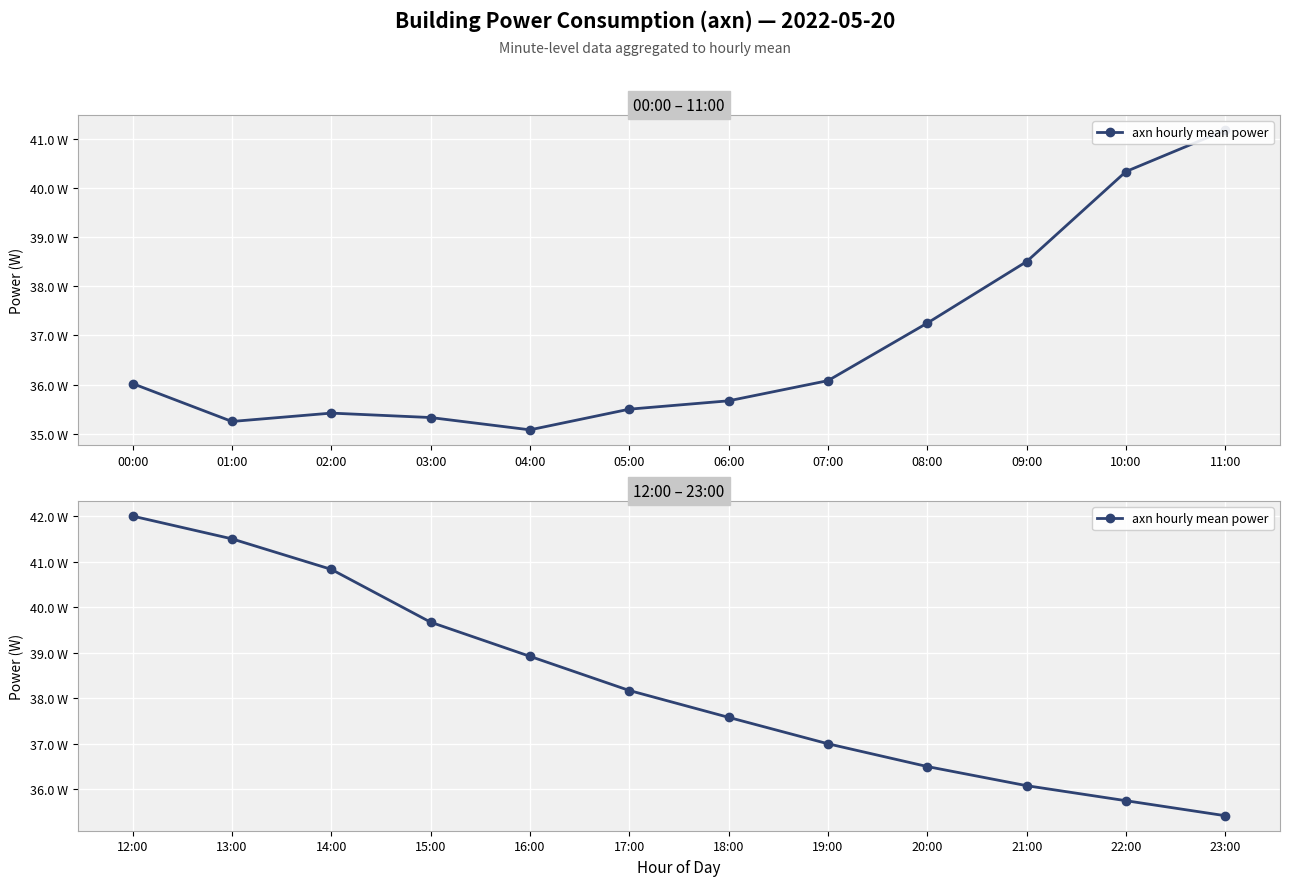

What is the label of the 2nd point from the left?

13:00